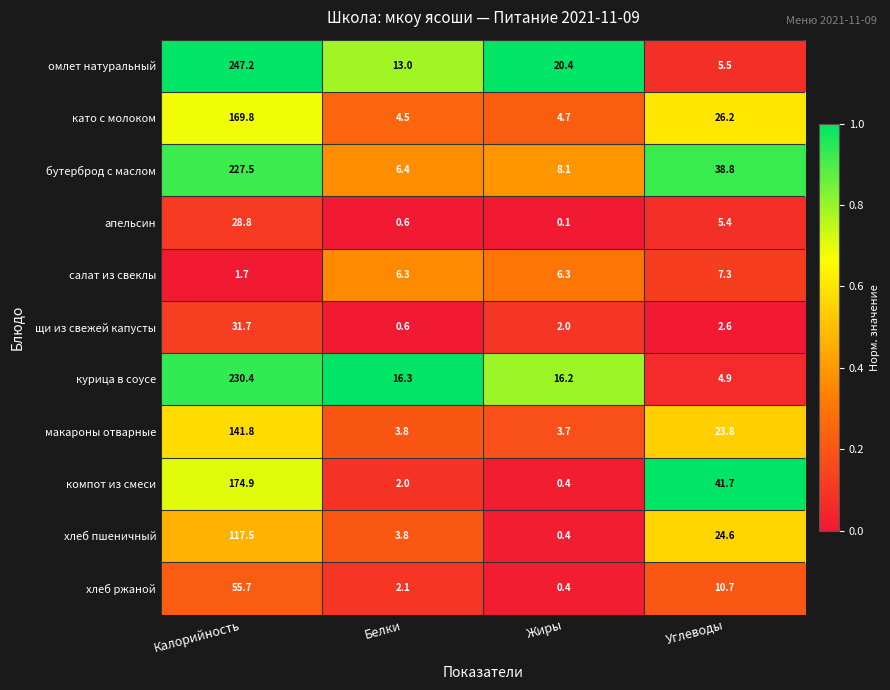

What is the sum of all като с молоком values?

205.2